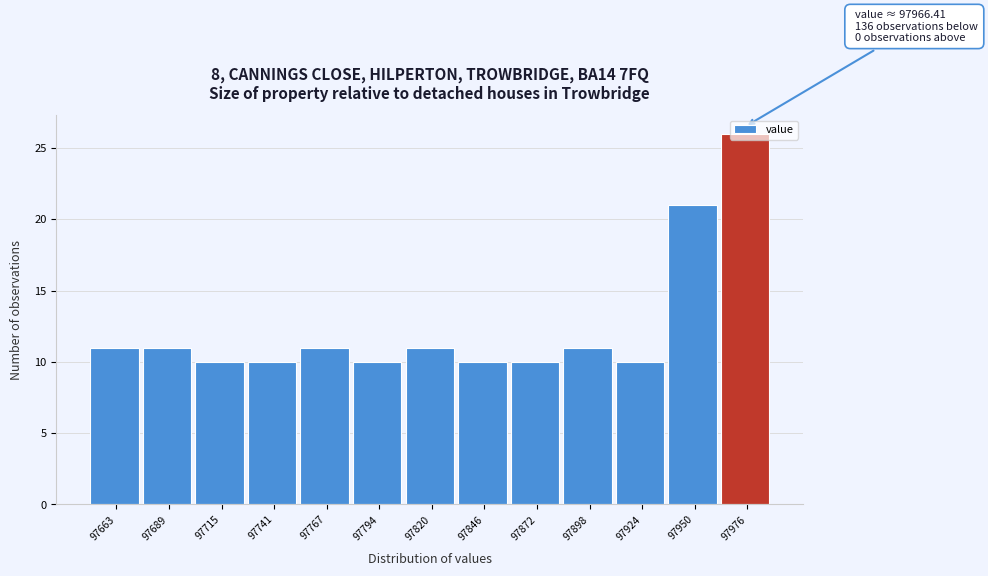

Over which range of the x-axis is the bar tallest?

97965 to 97990